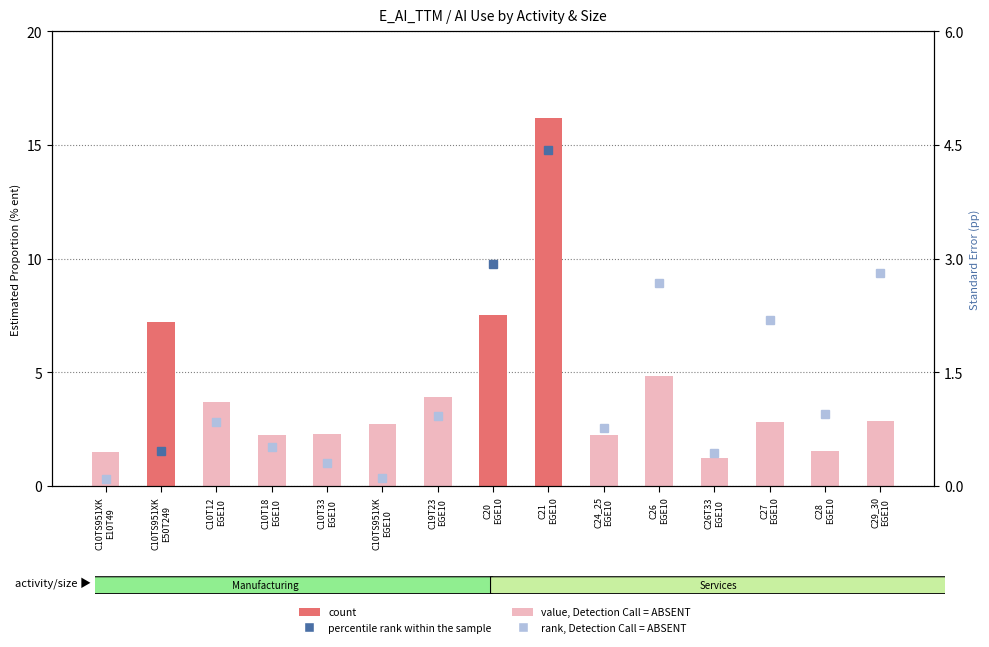

What is the label of the 7th bar from the left?

C19T23
EGE10